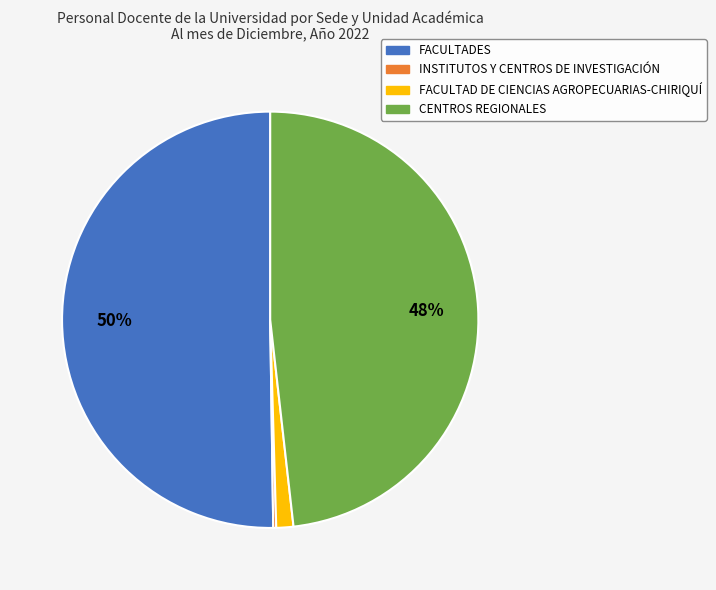

Which slice represents more than half of the pie?

FACULTADES